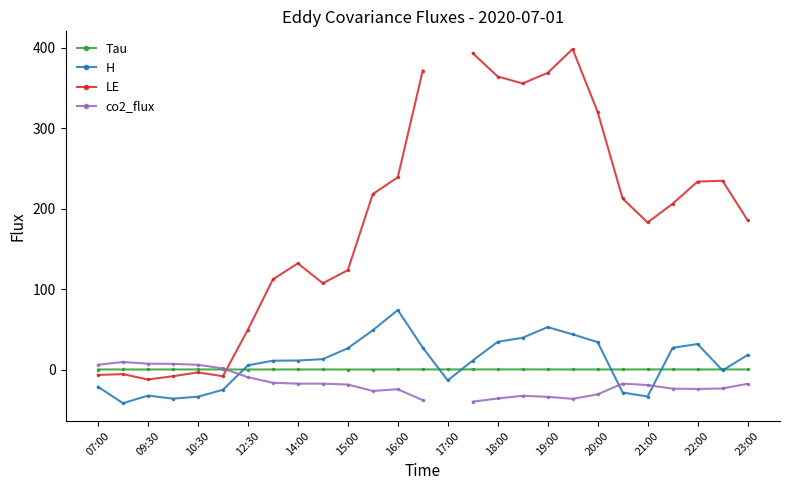

At which category is the sum across all series the highest?

19